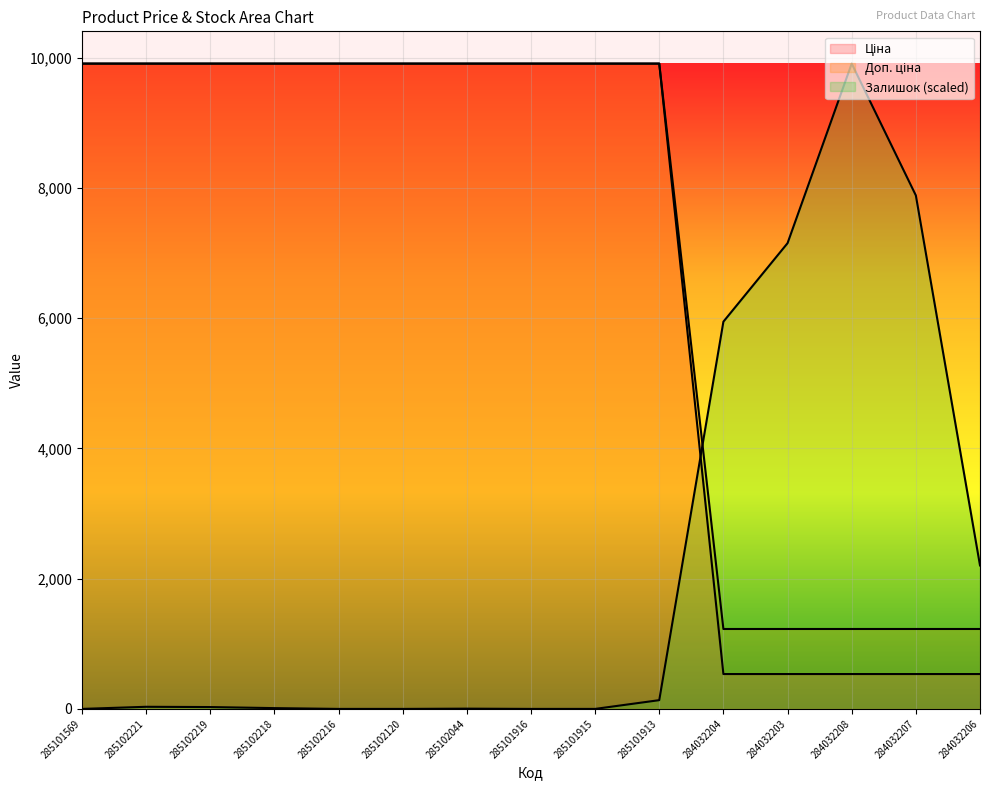

At 285102221, list the series in order from largest to smallest.

Ціна, Доп. ціна, Залишок